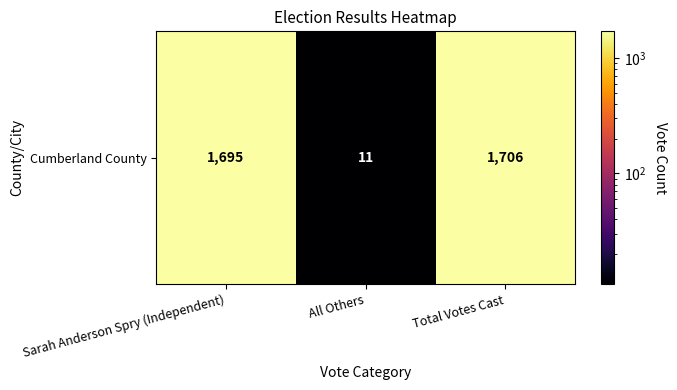

How many values exceed 1695?

1